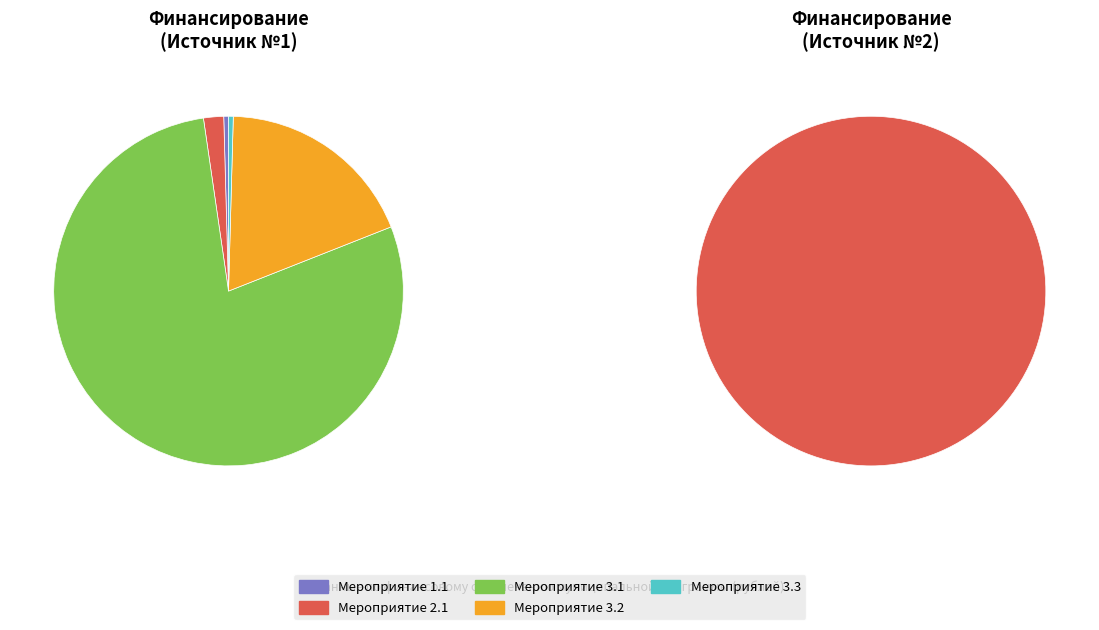

What is the total percentage of Мероприятие 2.1 and Мероприятие 3.1?

80.5%